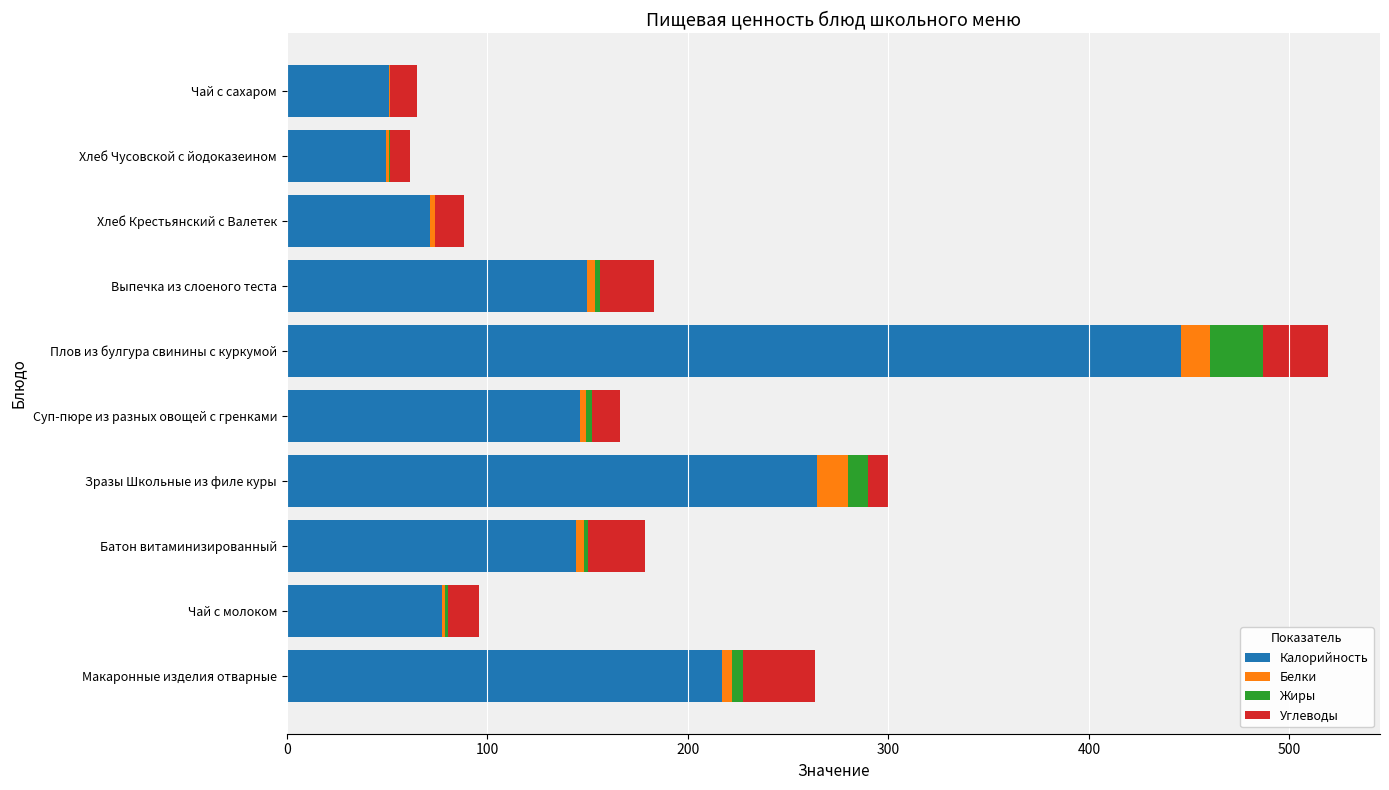

Is it true that Калорийность equals 144.0 at Батон витаминизированный?

True